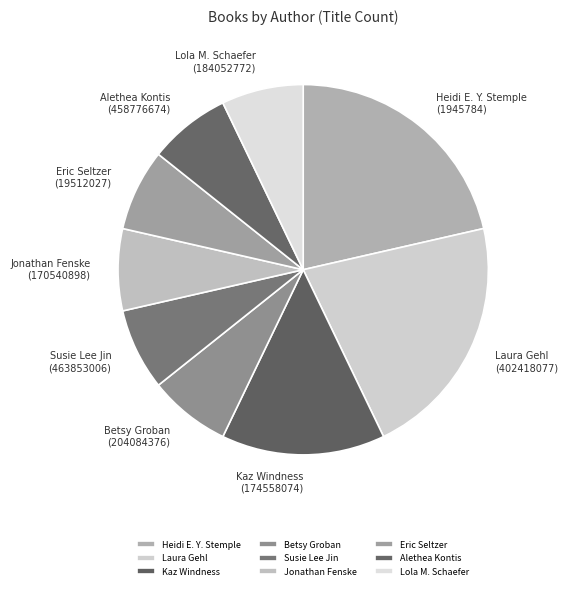

Is there a majority slice in this chart?

No